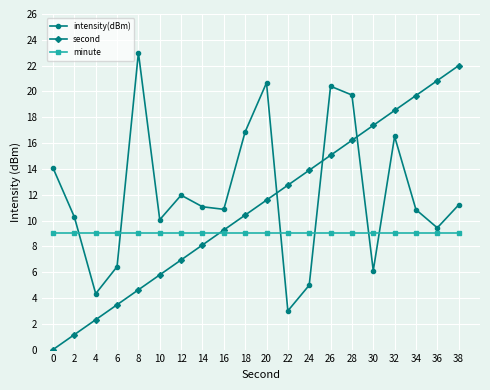

How many lines are shown in the chart?

3